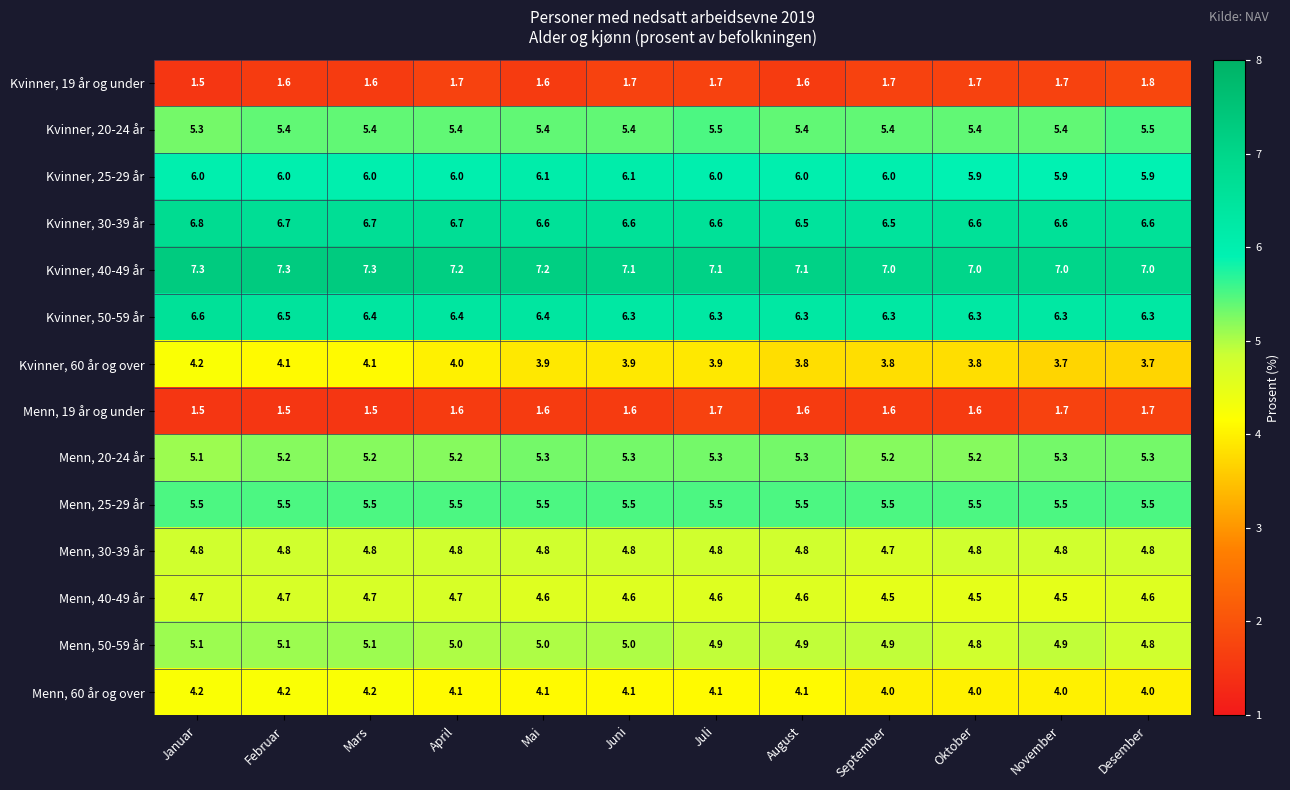

Which series has the largest total across all categories?

Kvinner, 40-49 år